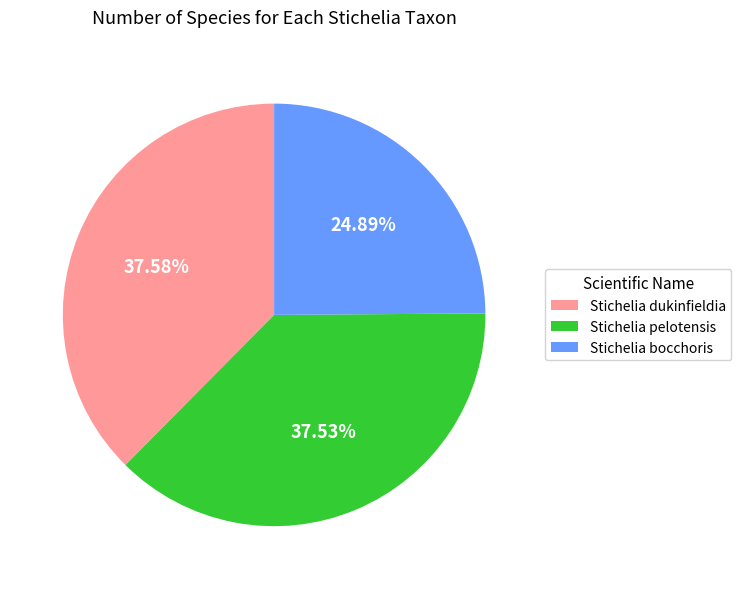

Does Stichelia pelotensis account for over 50% of the chart?

No